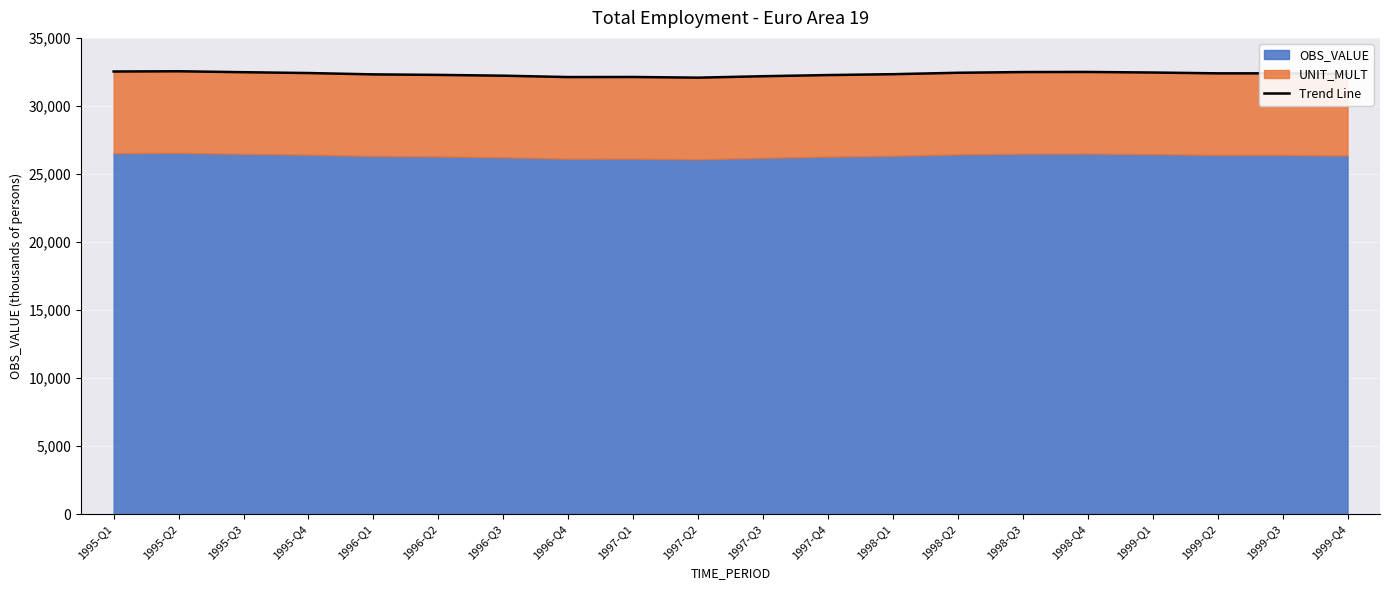

What is the label of the 14th point from the left?

1998-Q2